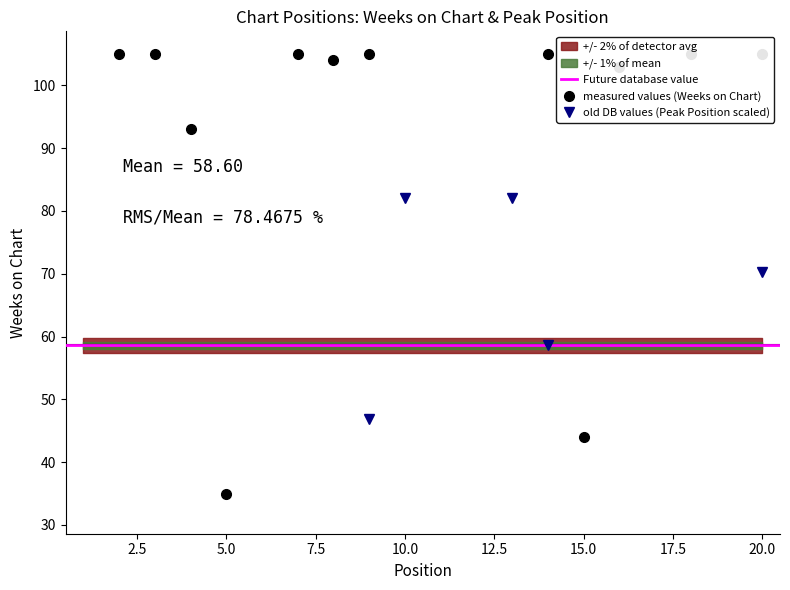

The Weeks on Chart series shows 105.0 at 2. True or false?

True